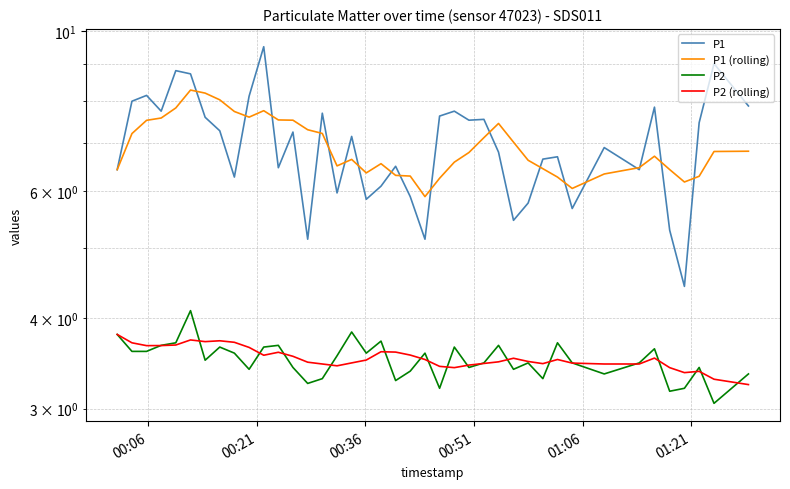

Which series has the largest total across all categories?

P1